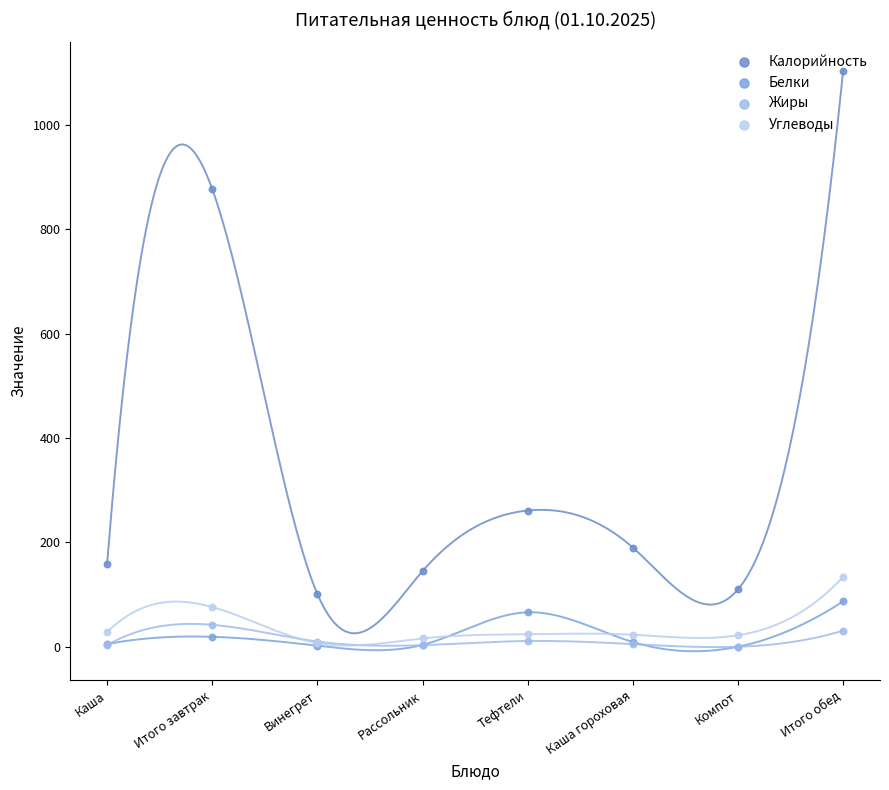

Which series has the largest total across all categories?

Калорийность